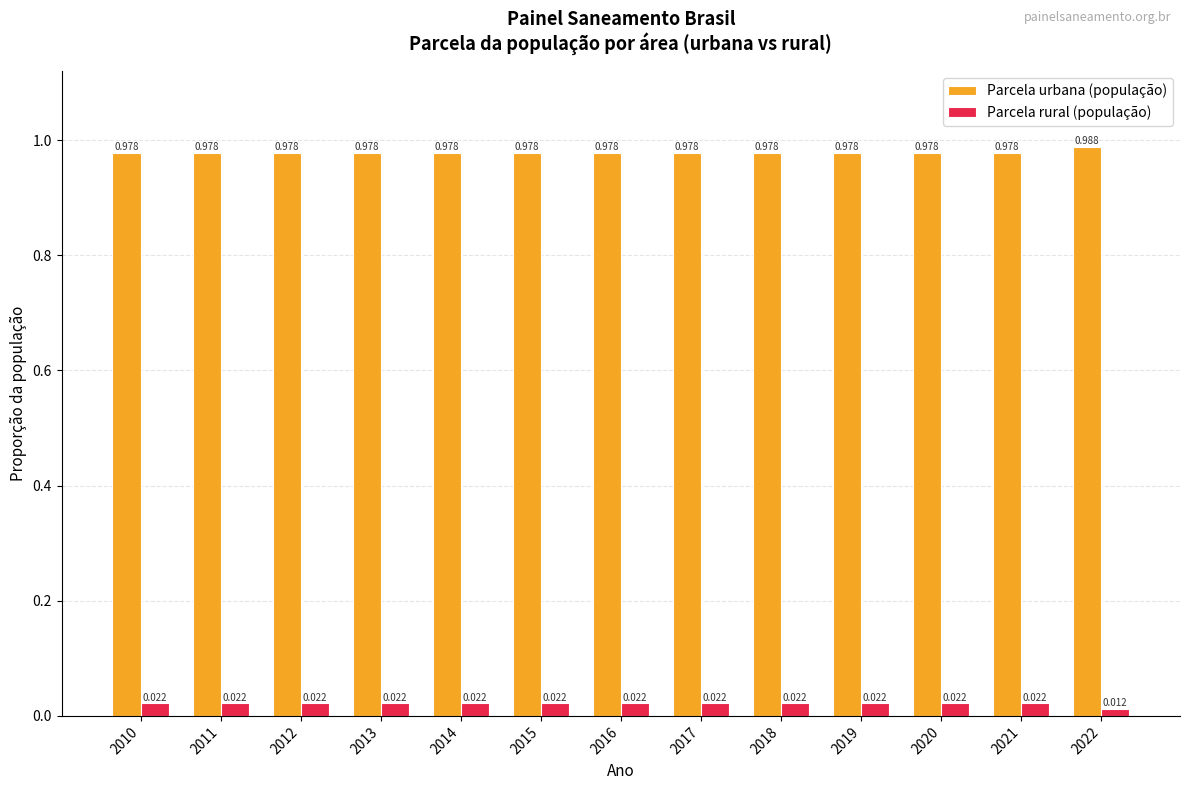

The Parcela urbana (população) series shows 1.6 at 2022. True or false?

False